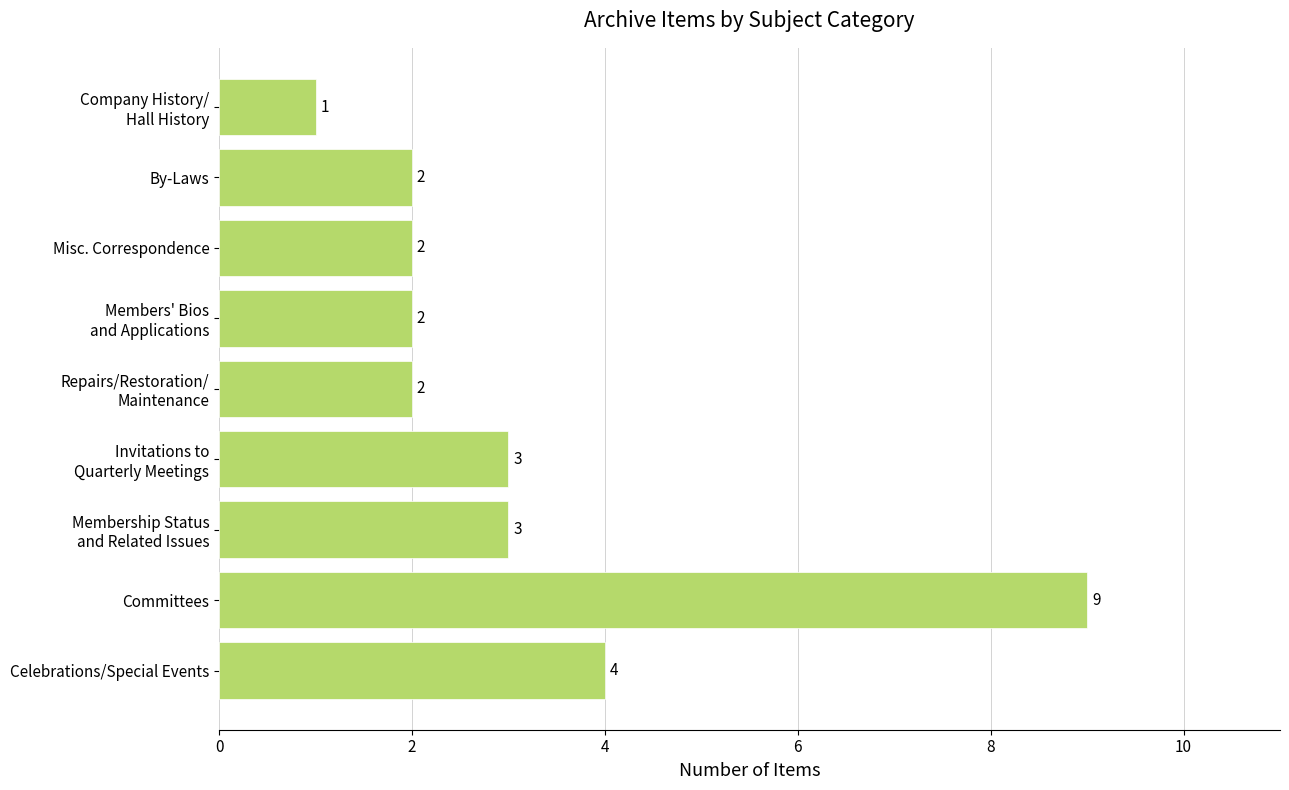

Is it true that the value at Celebrations/Special Events is 7?

False